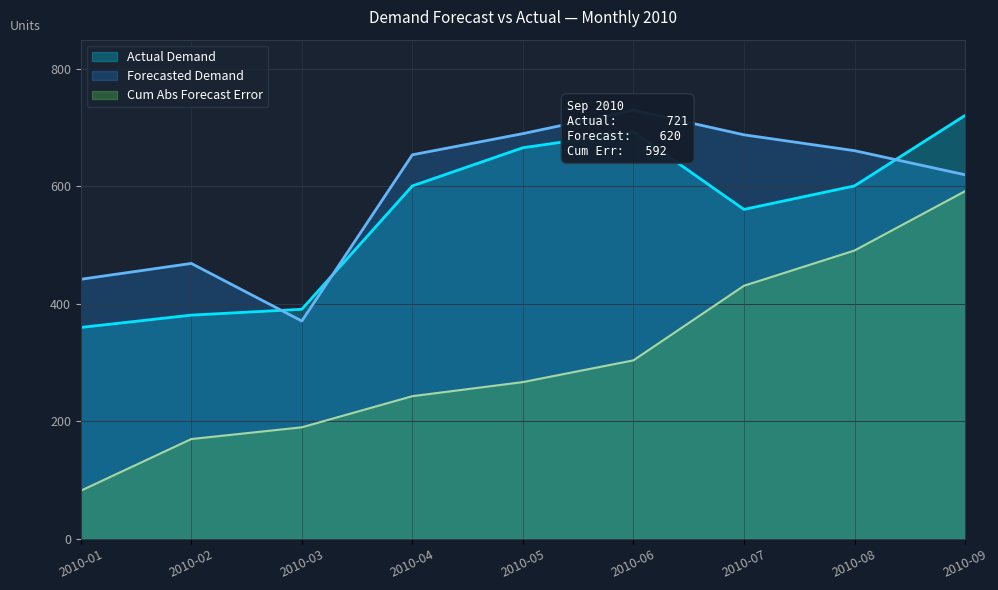

Where is Cumulative Abs Forecast Error nearest to the value 337?

2010-06